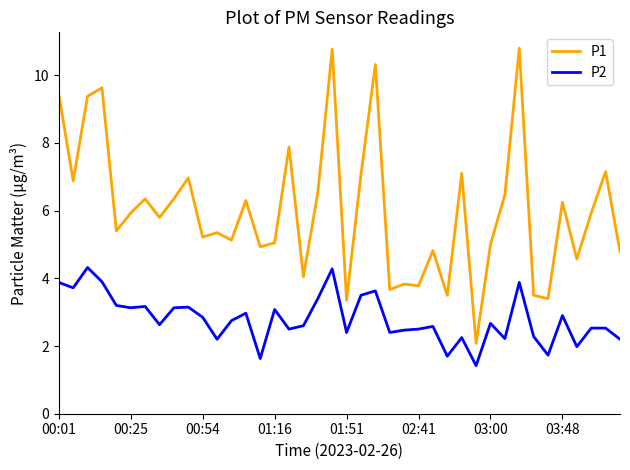

What is the smallest value displayed?

1.4